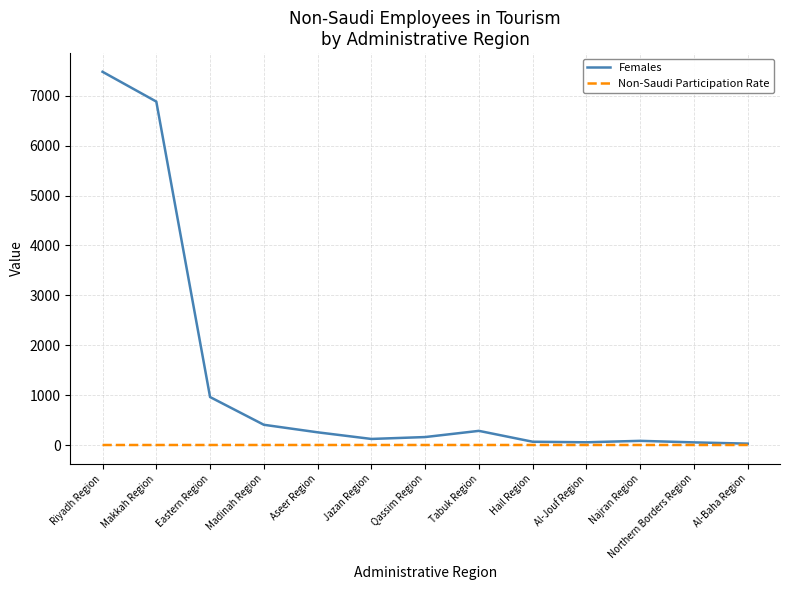

True or false: Non-Saudi Participation Rate has a value of 0.8 at Qassim Region.

True